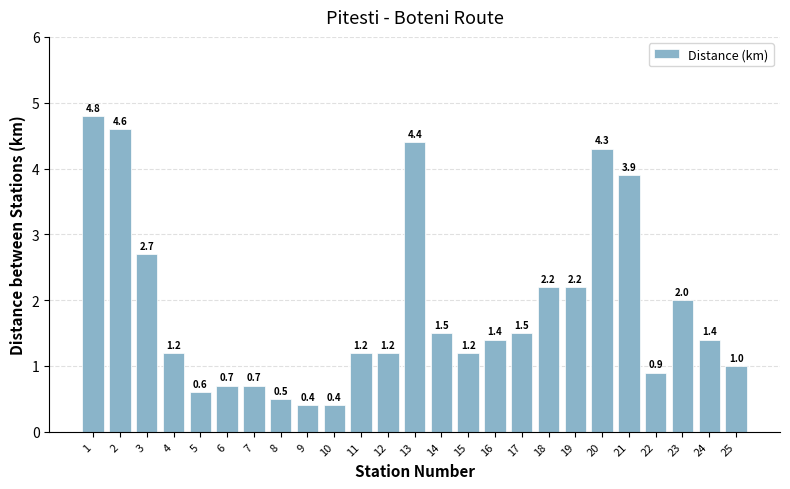

Is it true that the value at 12 is 0.7?

False